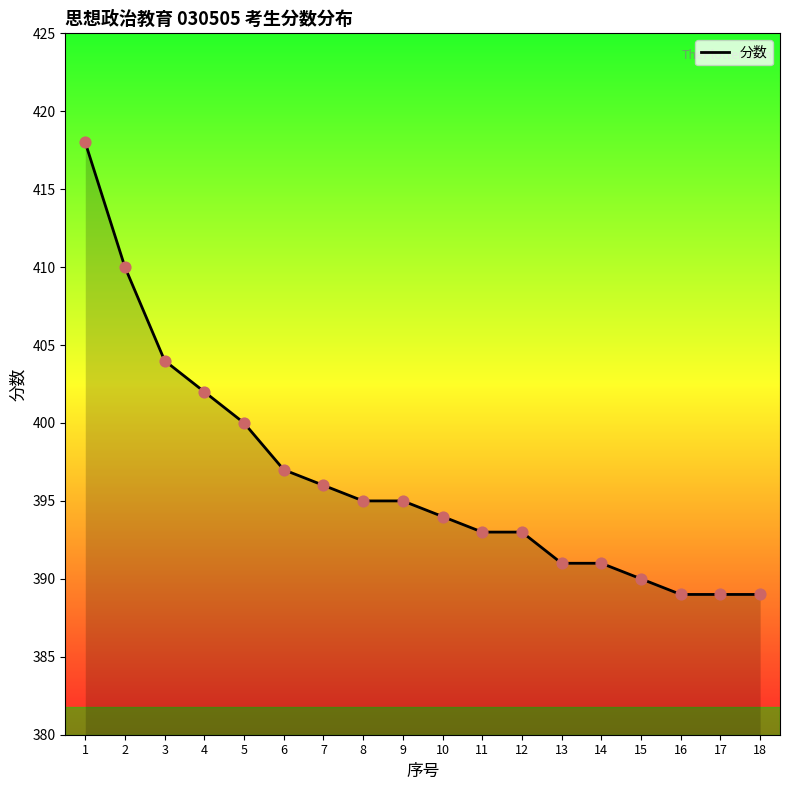

What is the change in value from 1 to 10?

-24